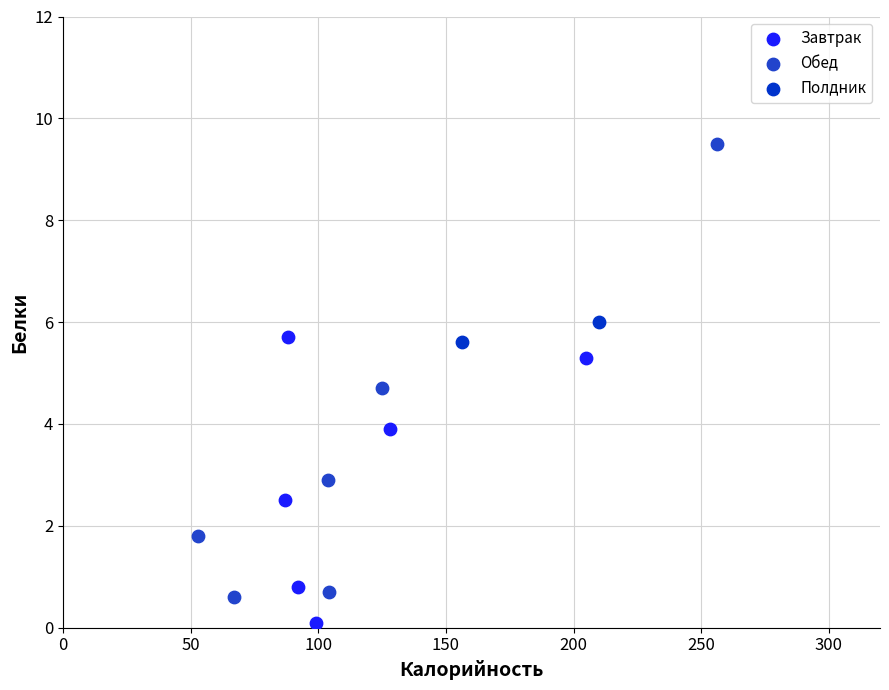

Which series contains the lowest Y value?

Завтрак